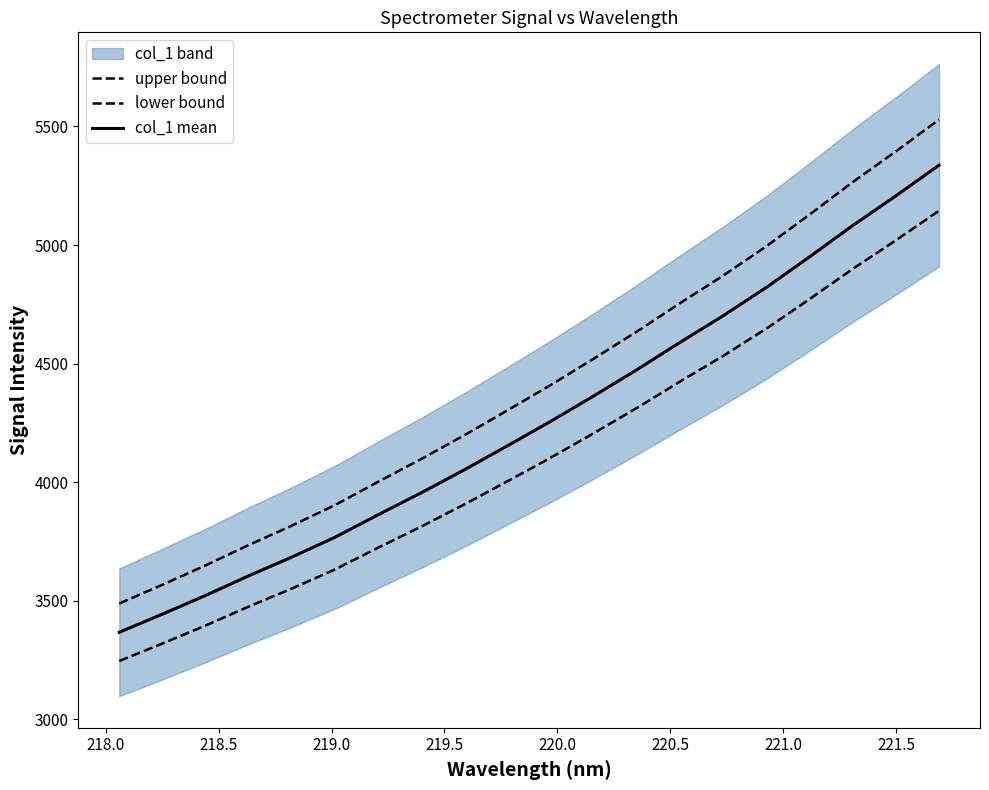

How many values in the lower bound series exceed 4103?

10